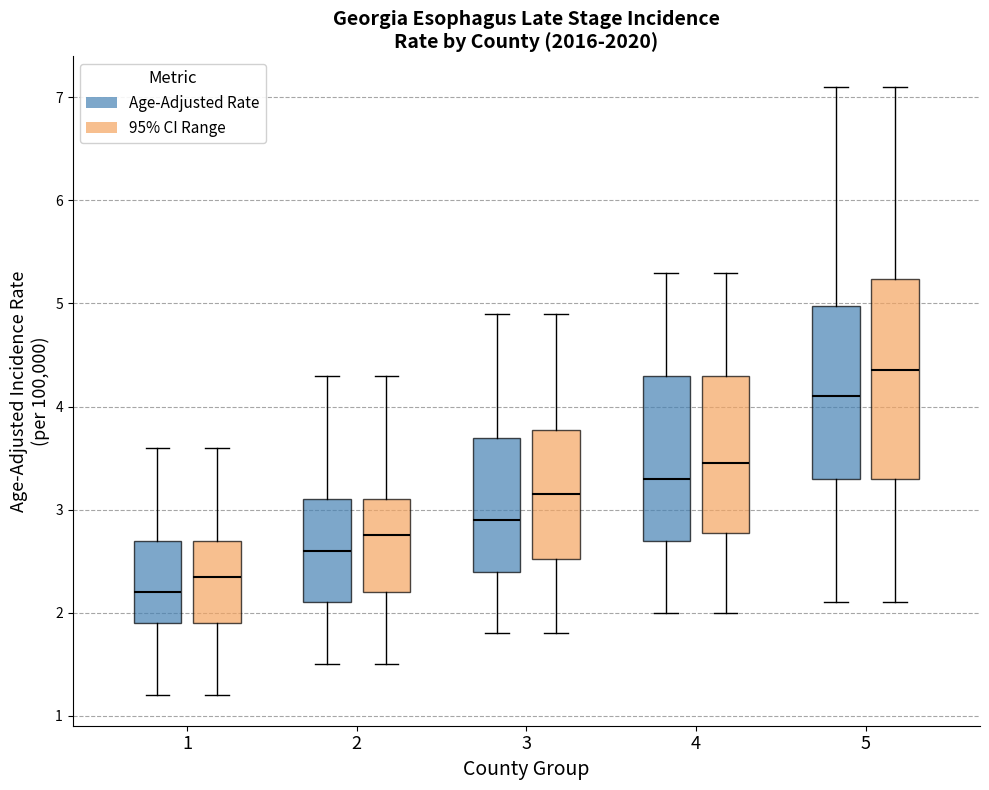

Comparing the boxes themselves (not the whiskers), which one is the tallest?

5 (95% CI Range)